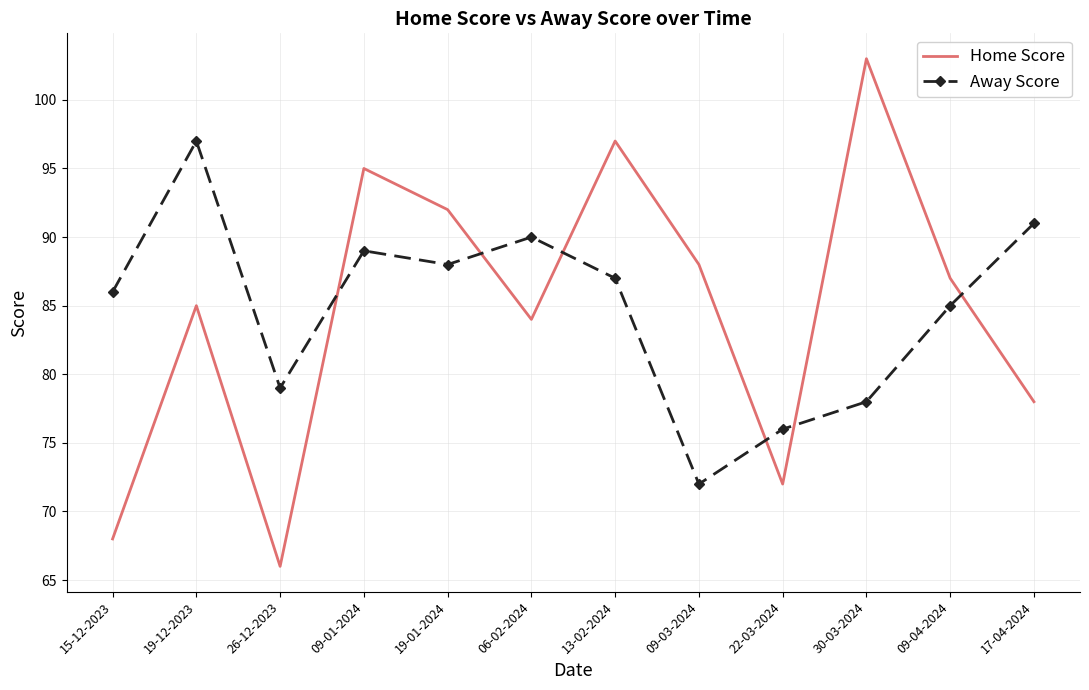

What position from the right is 19-12-2023?

11